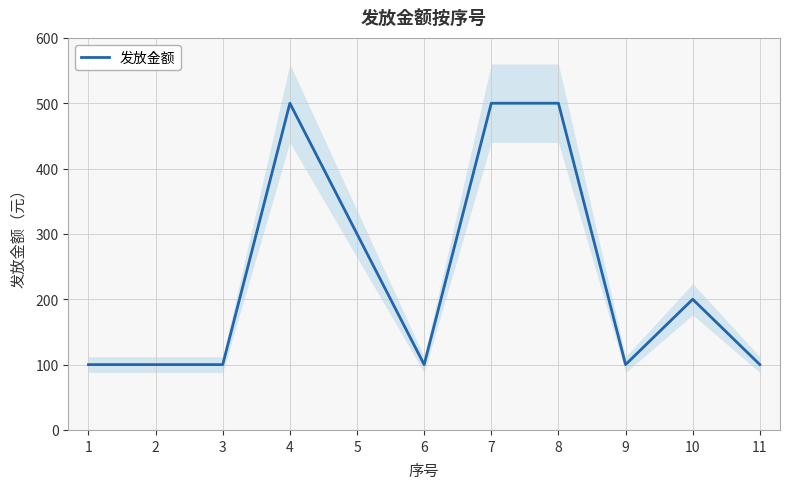

What is the maximum value shown in the chart?

500